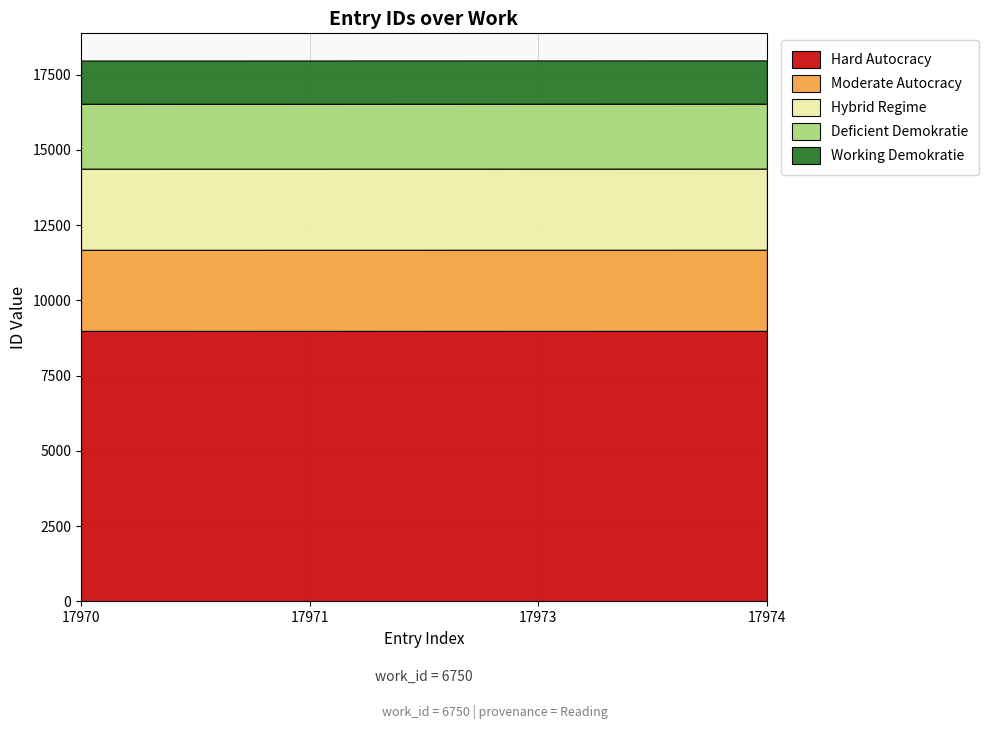

Rank the categories by value from lowest to highest.

17970, 17971, 17973, 17974